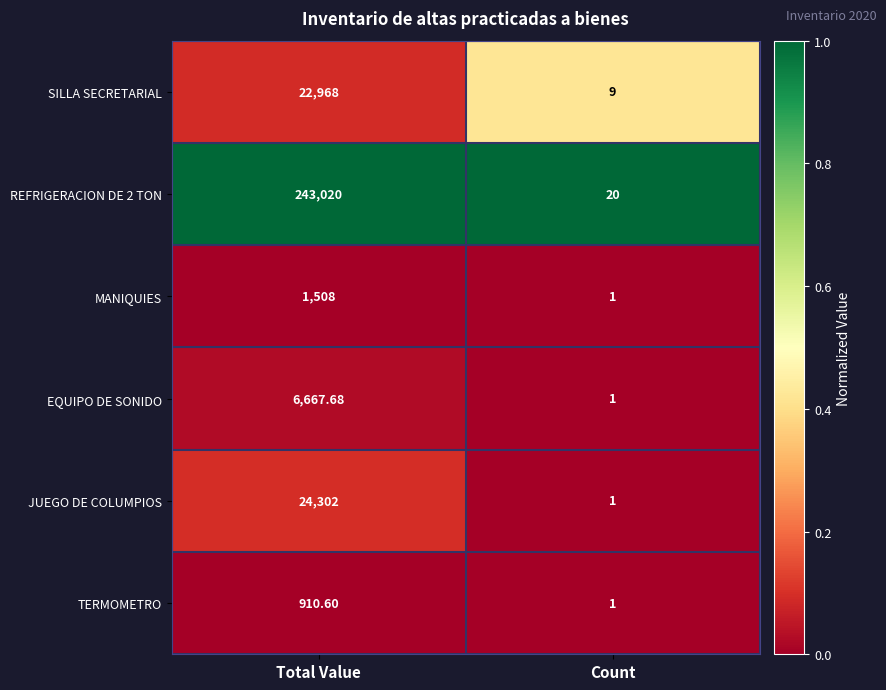

What is the total value across all series at Total Value?

299376.3